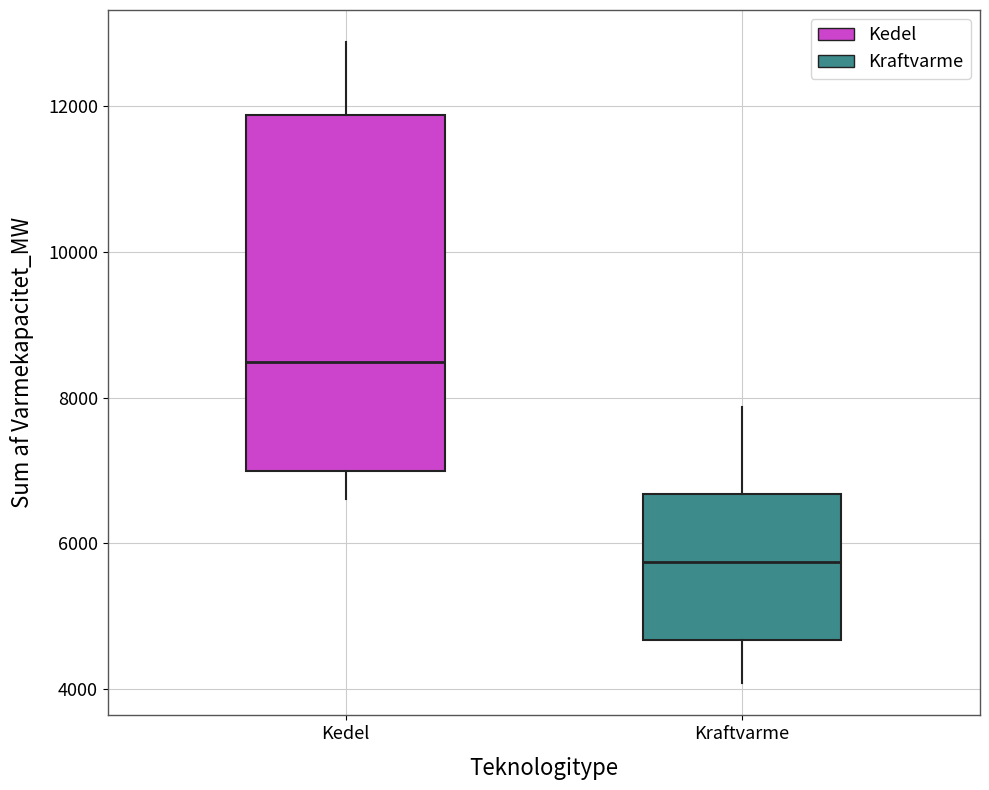

Comparing the boxes themselves (not the whiskers), which one is the tallest?

Kedel